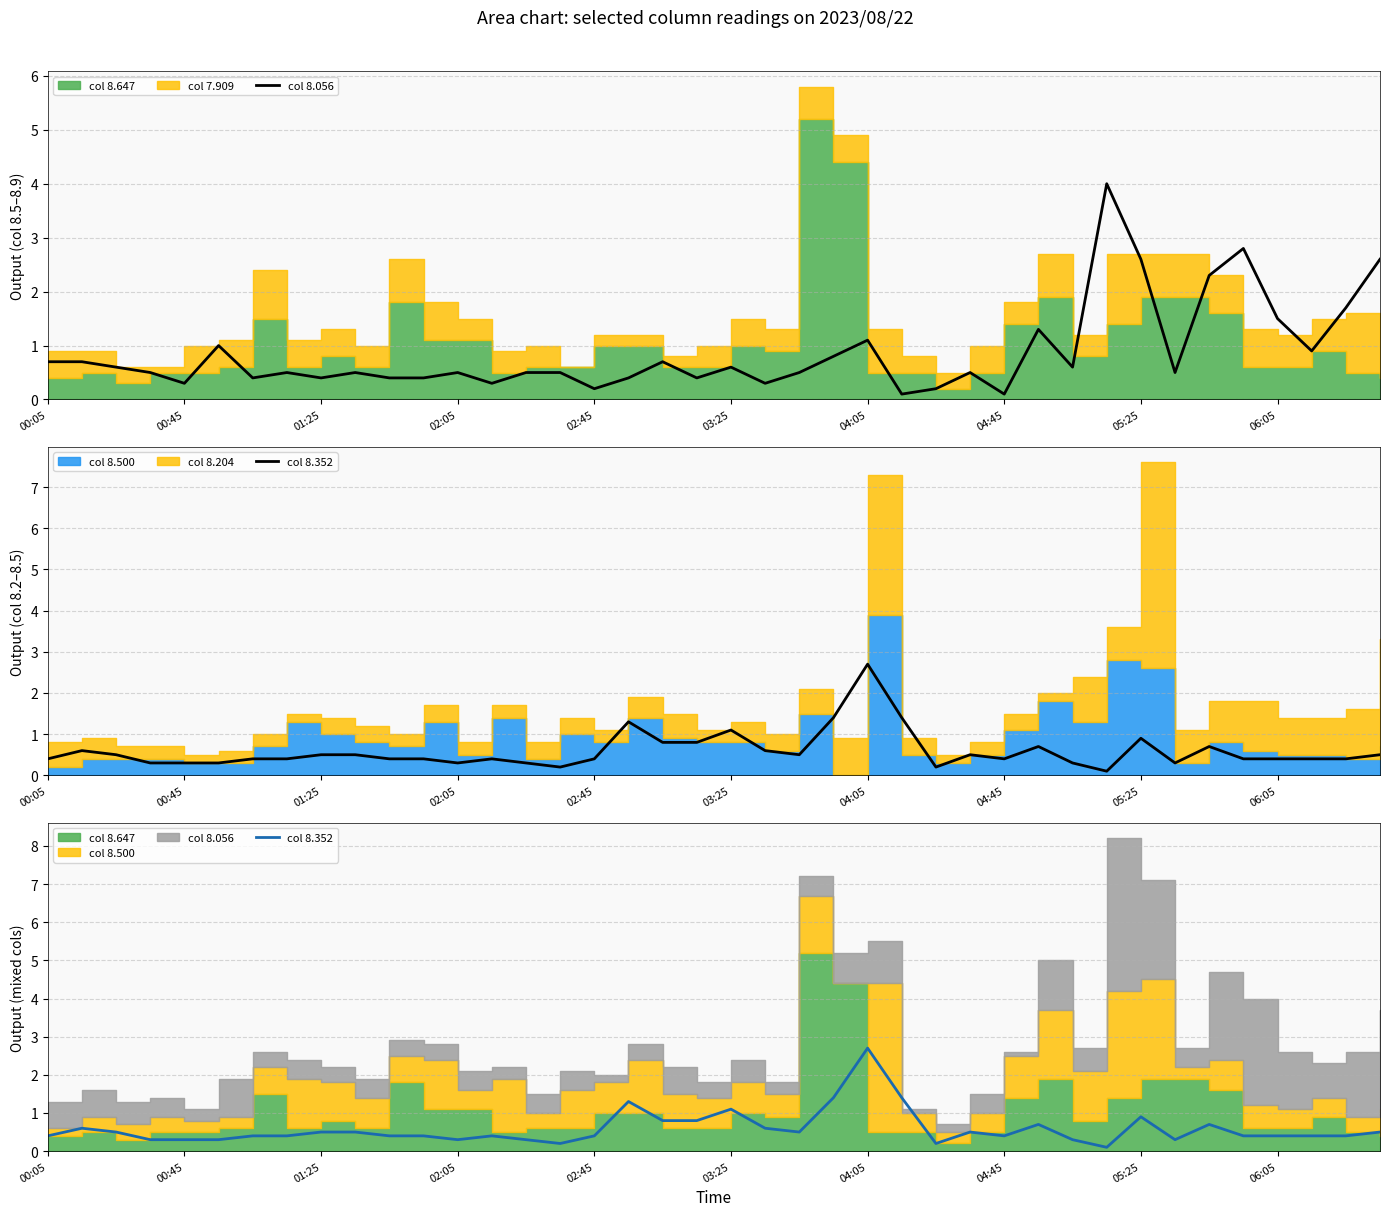

At which category is the sum across all series the highest?

31